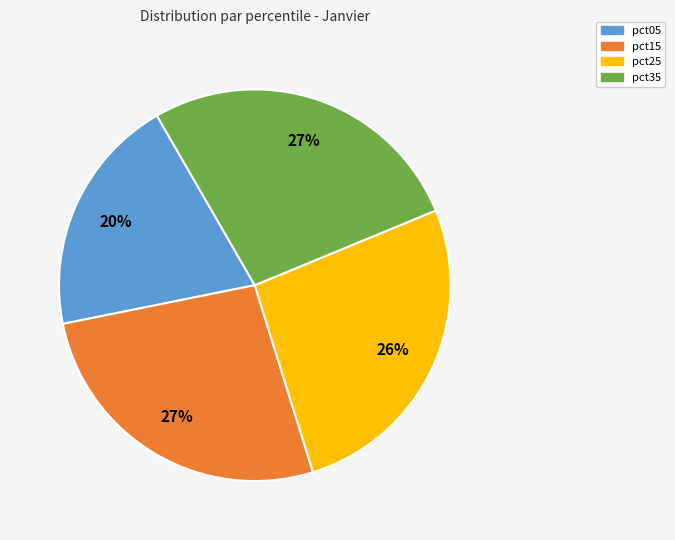

To the nearest percent, what is the difference between the largest and smallest slice percentages?

7%